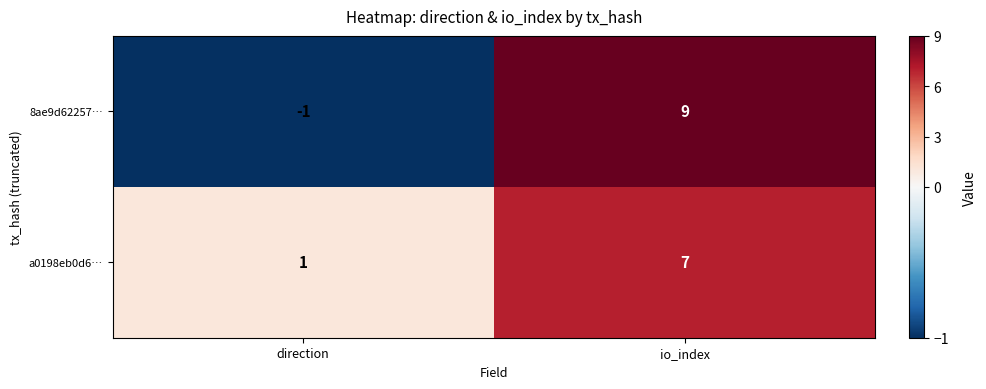

Which series has the largest range (max minus min)?

8ae9d62257…